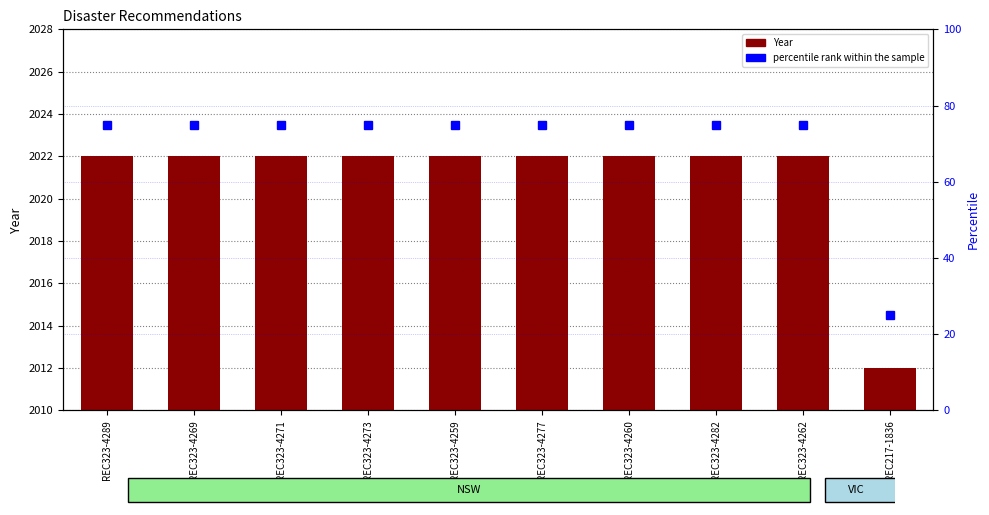

What is the average value of the percentile rank within the sample series?

70